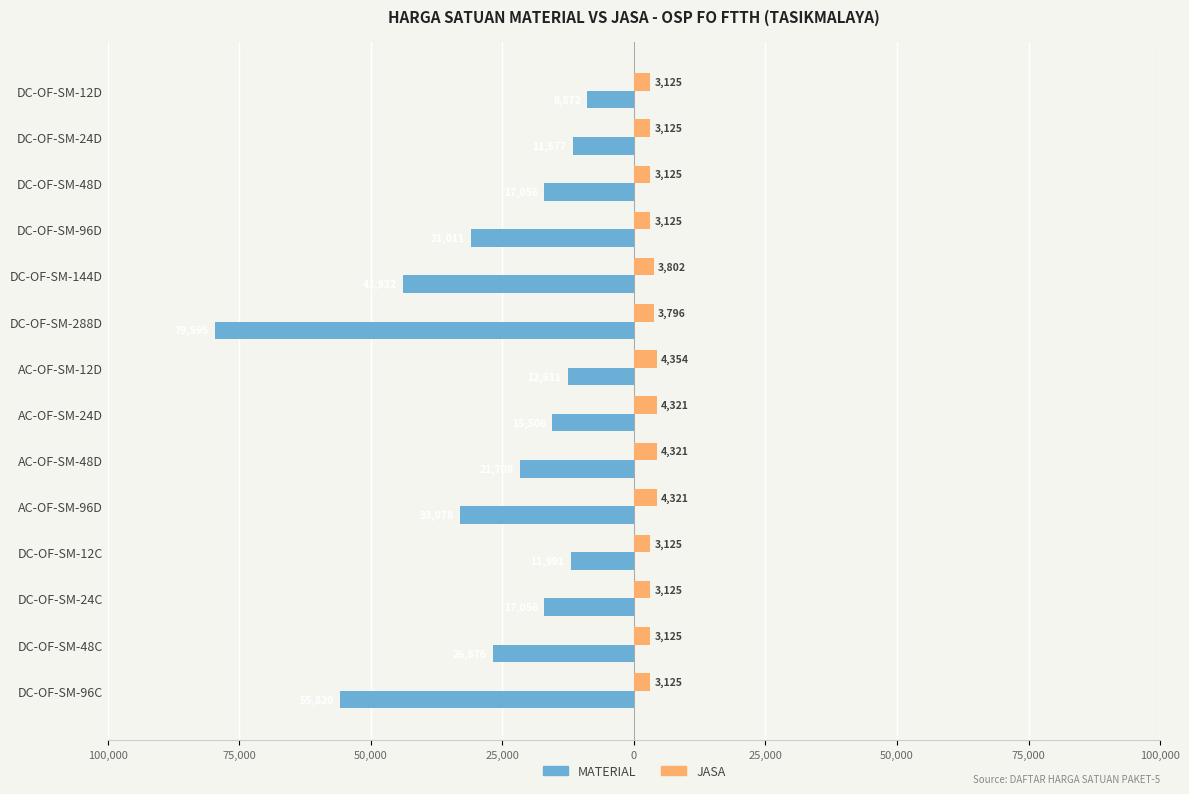

What is the difference between the maximum and minimum values in the JASA series?

1229